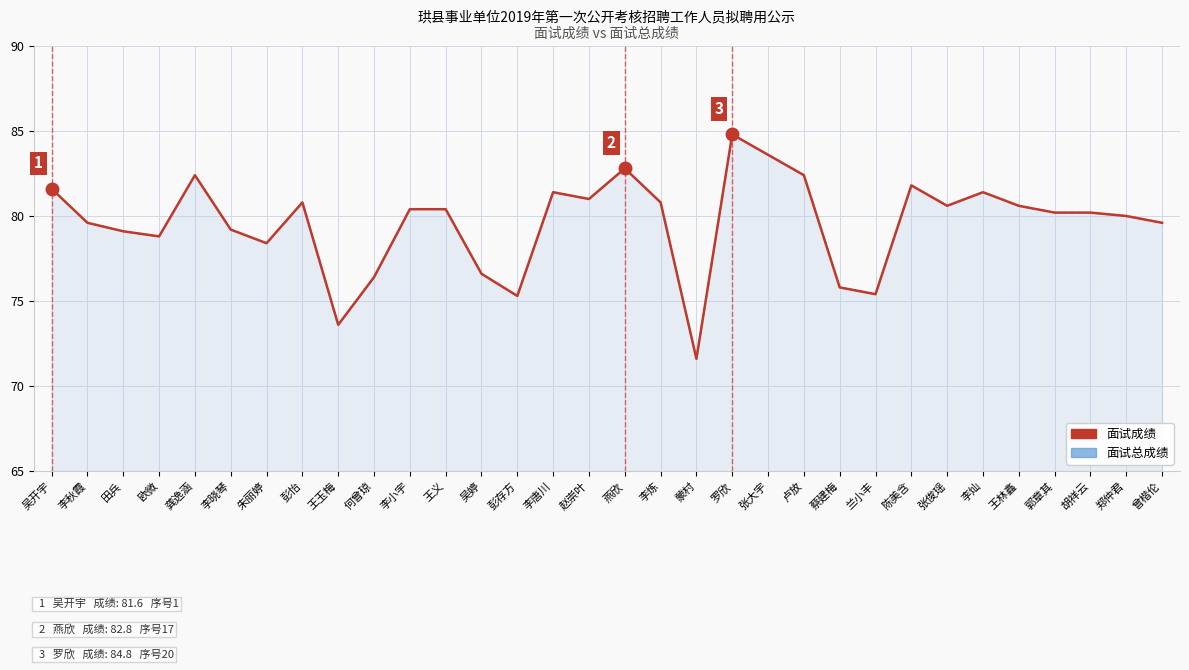

At which category does the chart reach its peak across all series?

罗欣